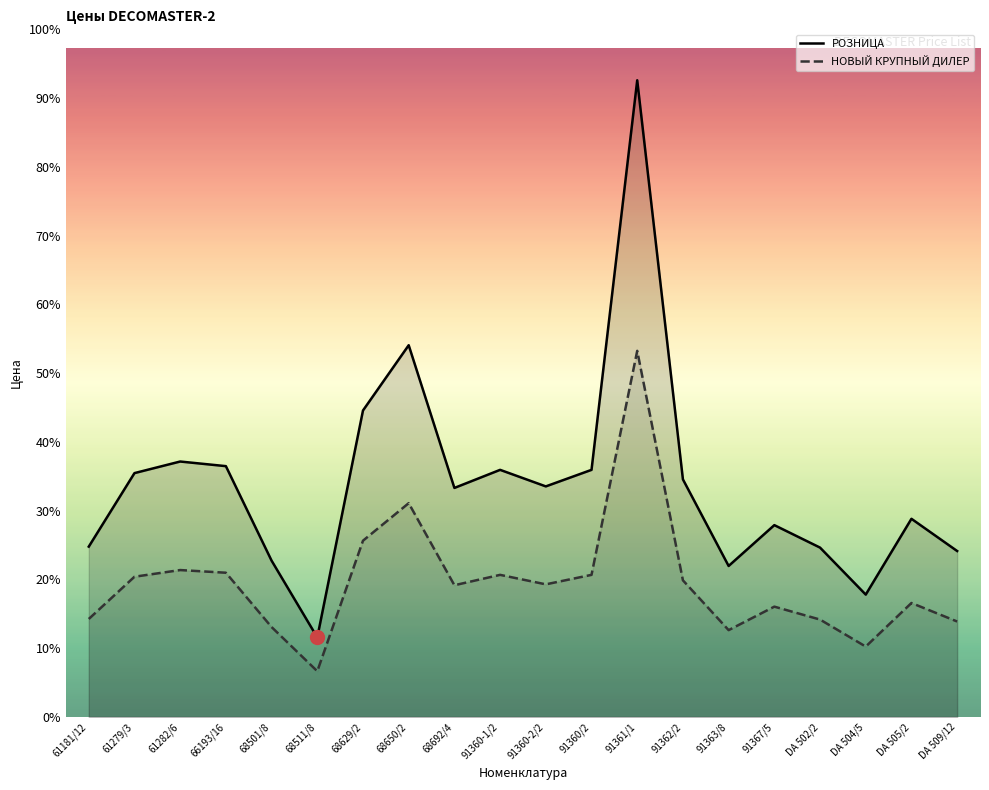

Read the НОВЫЙ КРУПНЫЙ ДИЛЕР value at 66193/16.

2527.5